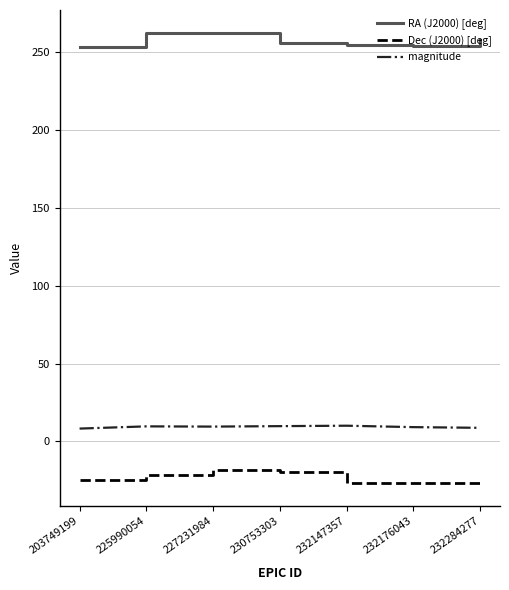

What is the difference between the second highest and second lowest values in the RA (J2000) [deg] series?

8.1